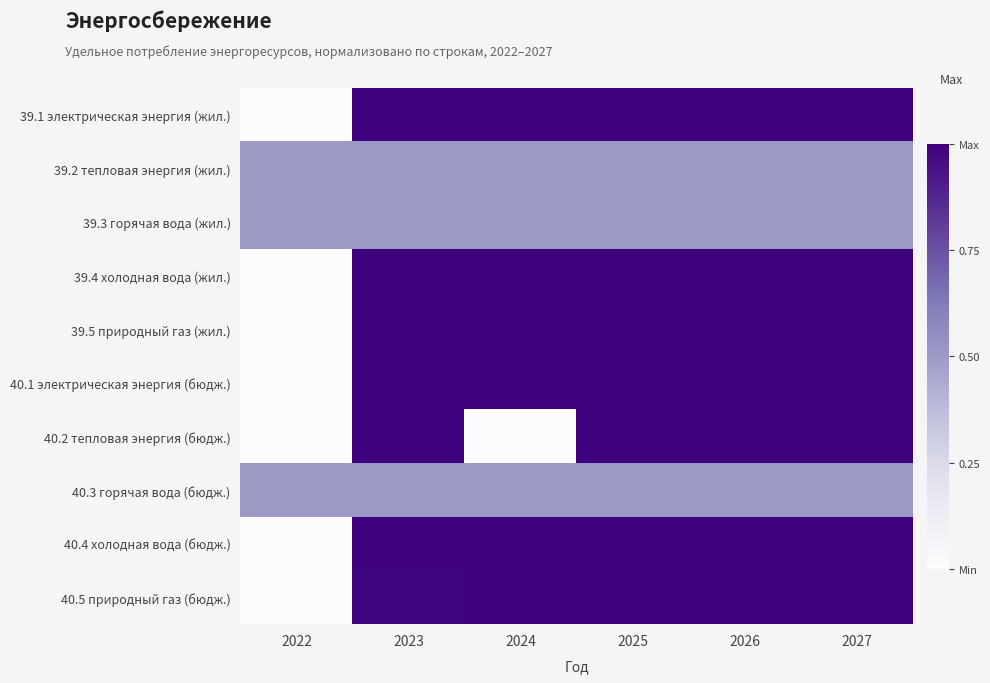

Which series has the largest total across all categories?

39.1 электрическая энергия (жил.)